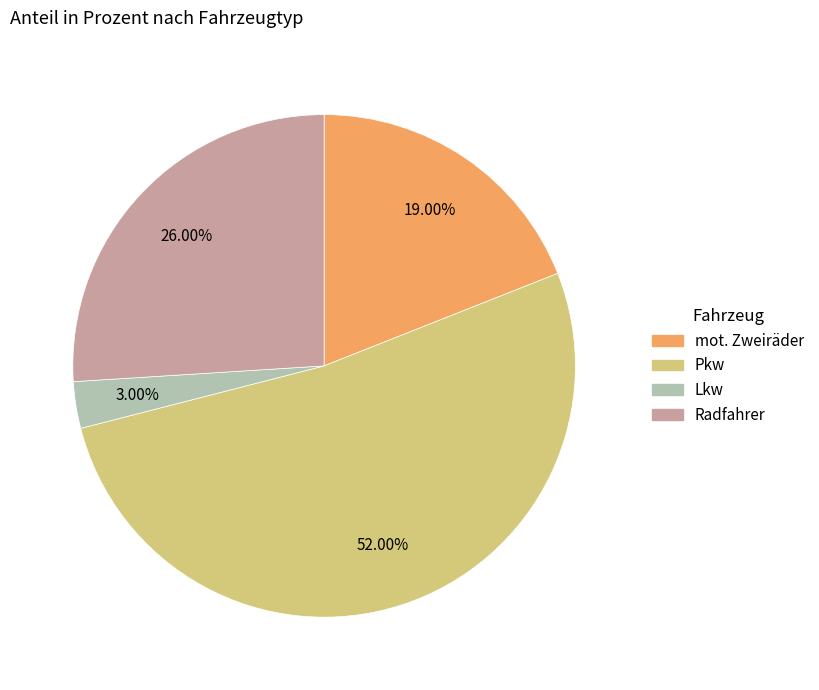

Count the number of slices in the pie.

4